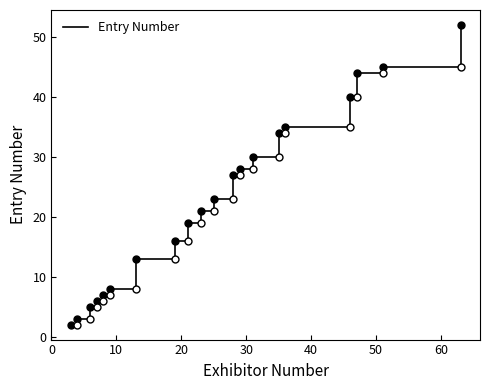

What is the difference between the maximum and minimum values?

50